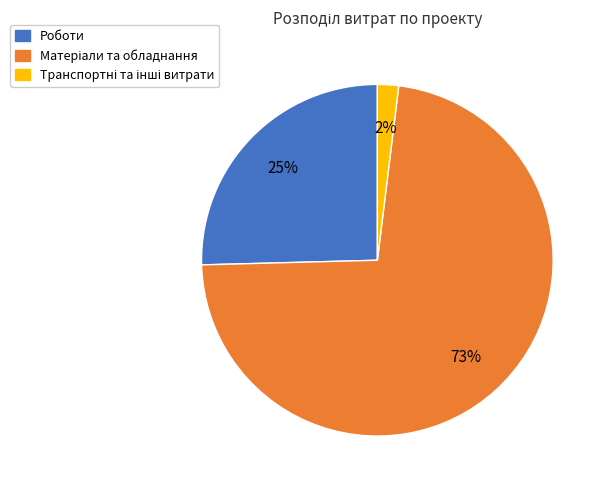

Is there any slice that represents more than half of the pie?

Yes